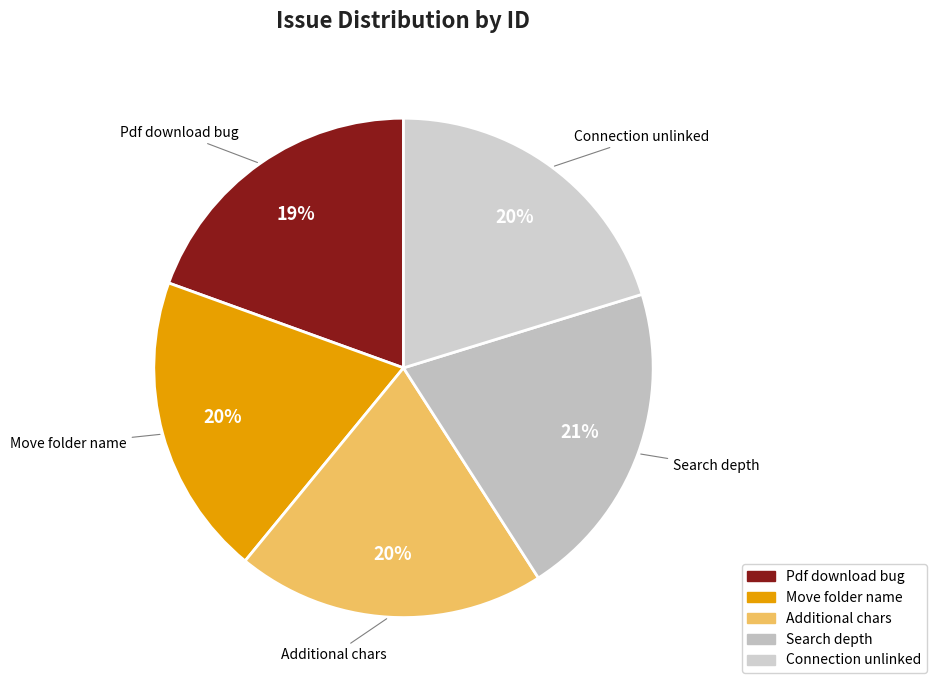

Combined, do Move folder name and Connection unlinked account for over 50%?

No